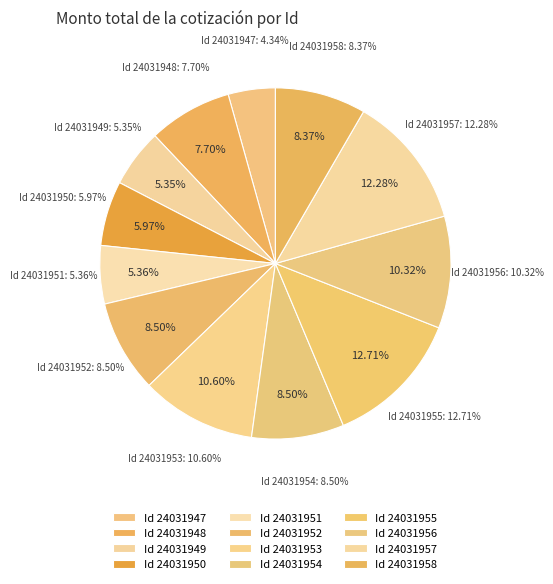

How many segments does this pie chart have?

12